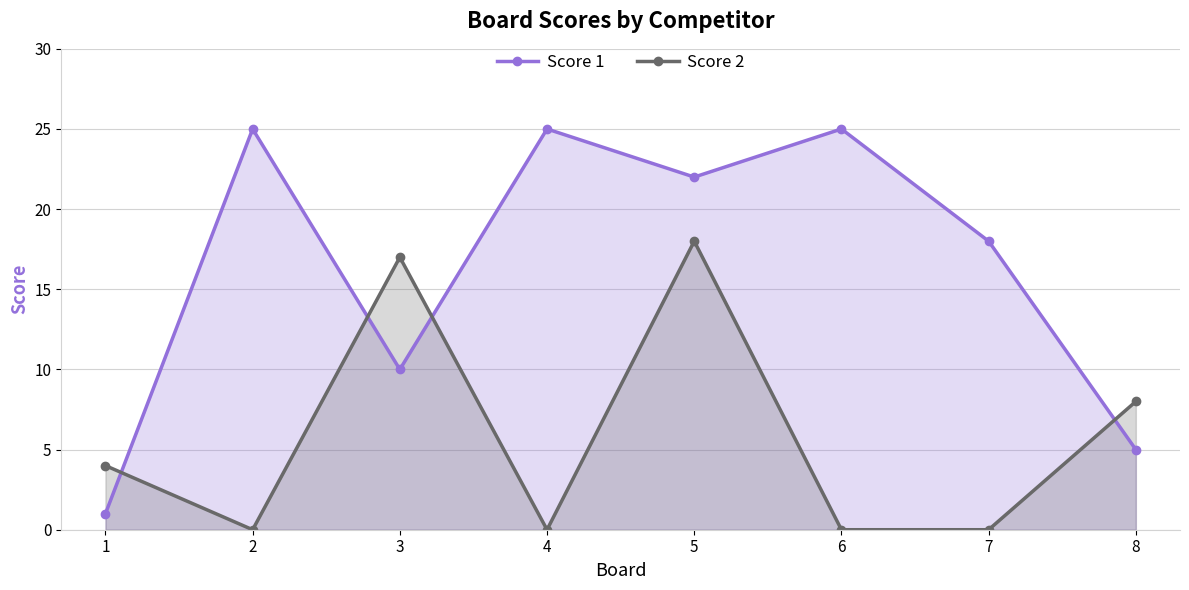

What is the difference between the second highest and minimum values in the Score 1 series?

24